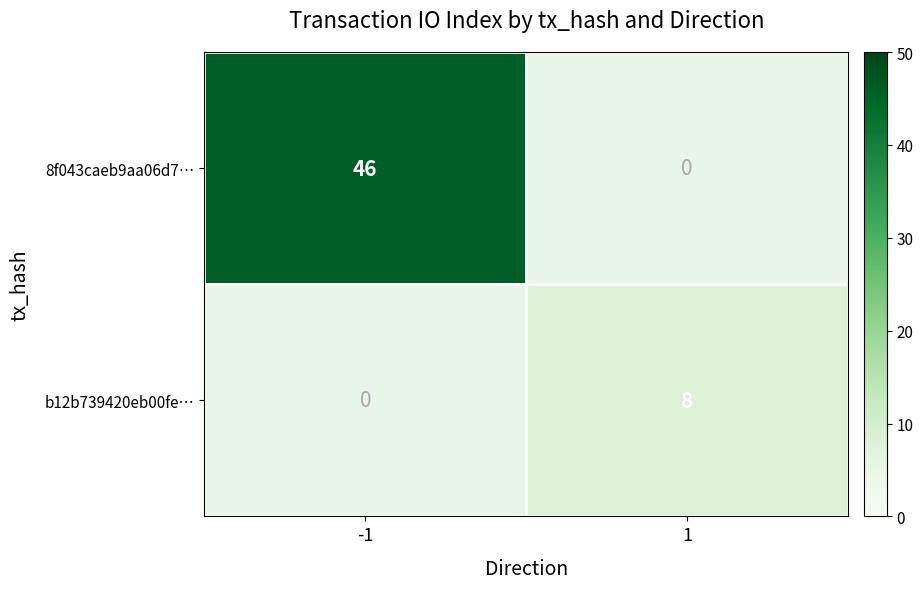

True or false: 8f043caeb9aa06d7… has a value of 73 at -1.

False